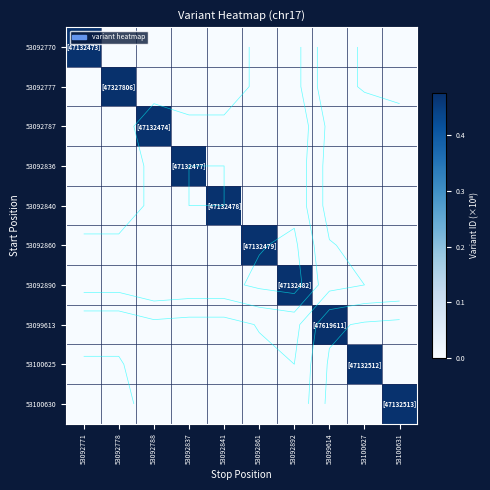

List the labels in order of 53100630 value, largest first.

53100631, 53092771, 53092778, 53092788, 53092837, 53092841, 53092861, 53092892, 53099614, 53100627